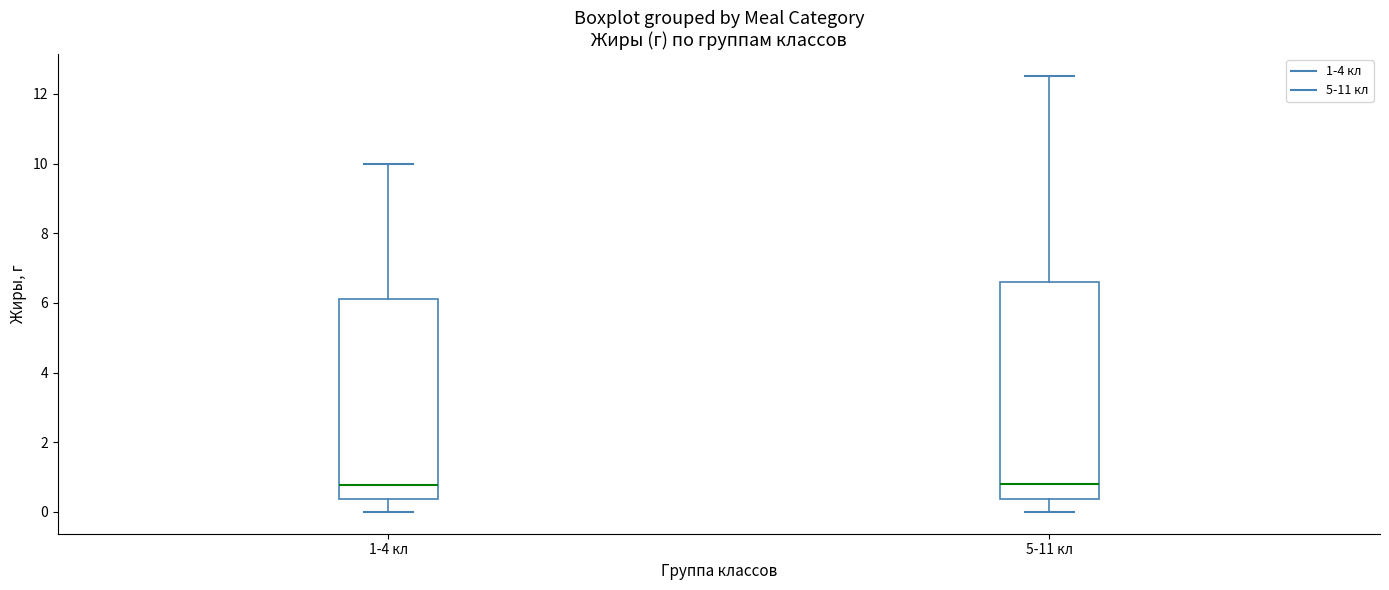

Reading left to right, transcribe this box plot: for each box, give where its median line is, the range the box spans, and where its two whiskers end, as read against the y-axis. The values are not printed on the chart, so give them approximately, as read against the axis.

1-4 кл: median 0.8, box 0.4 to 6.2, whiskers 0.0 to 10.0
5-11 кл: median 0.8, box 0.4 to 6.6, whiskers 0.0 to 12.6